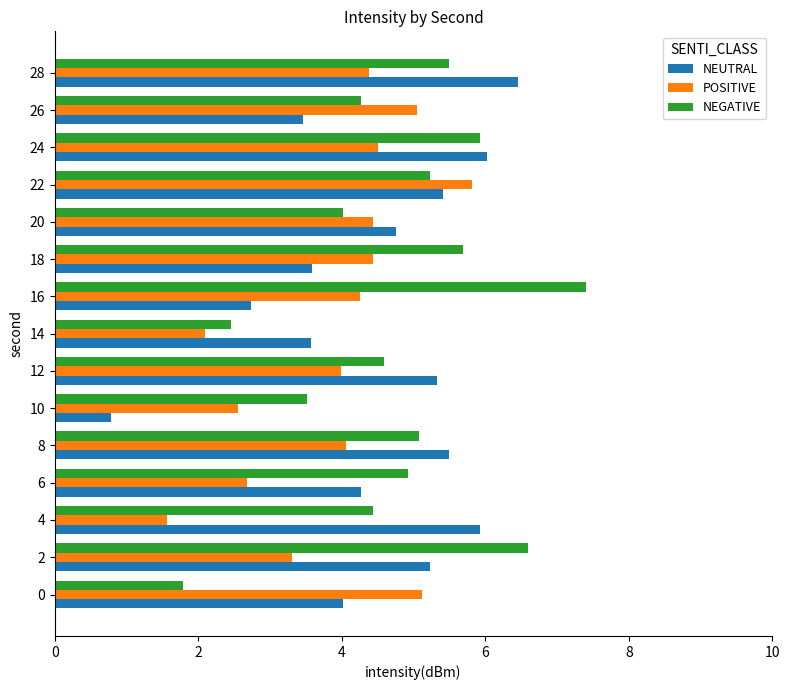

What is the lowest value of the POSITIVE series?

1.6